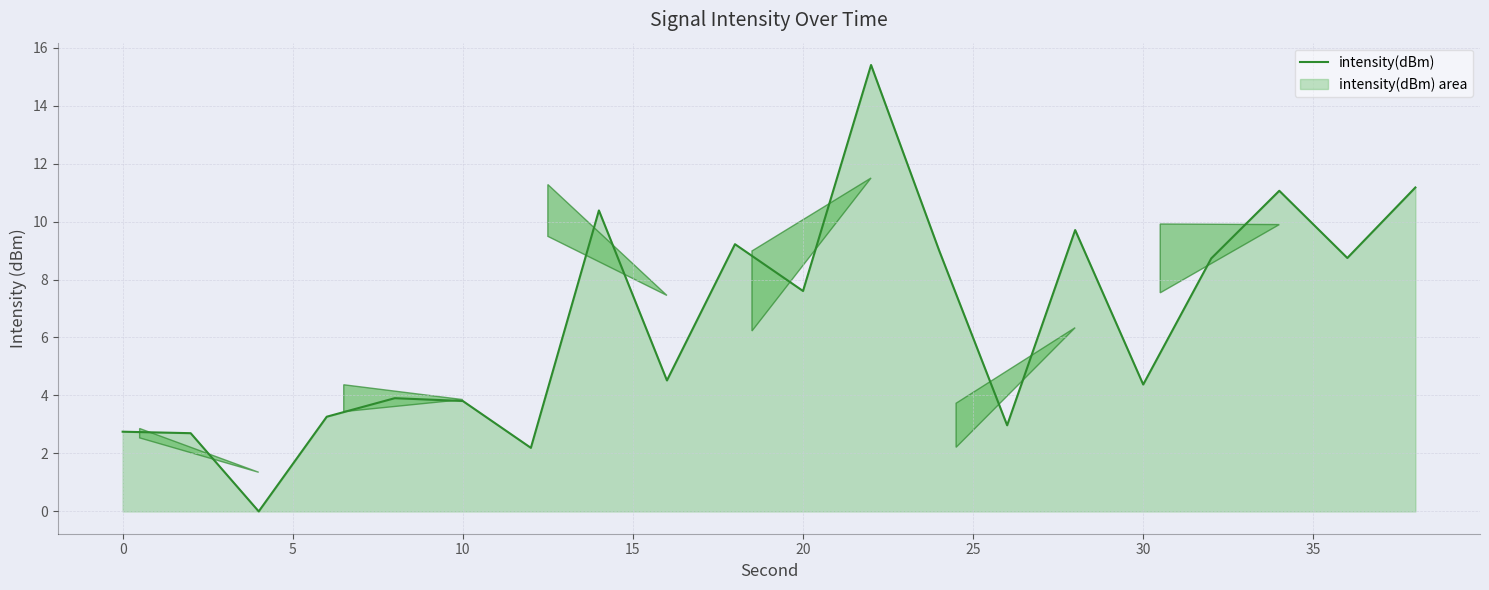

How many lines are shown in the chart?

1